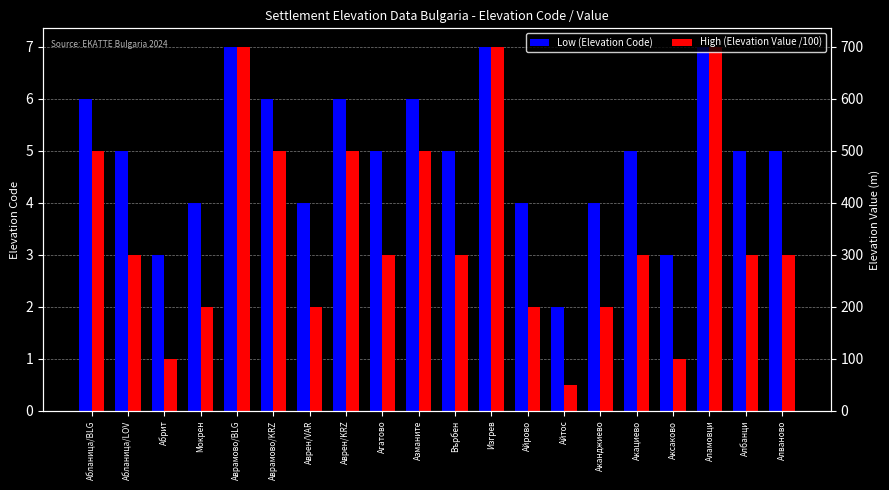

Is it true that High (Elevation Value /100) equals 6.7 at Абланица/BLG?

False